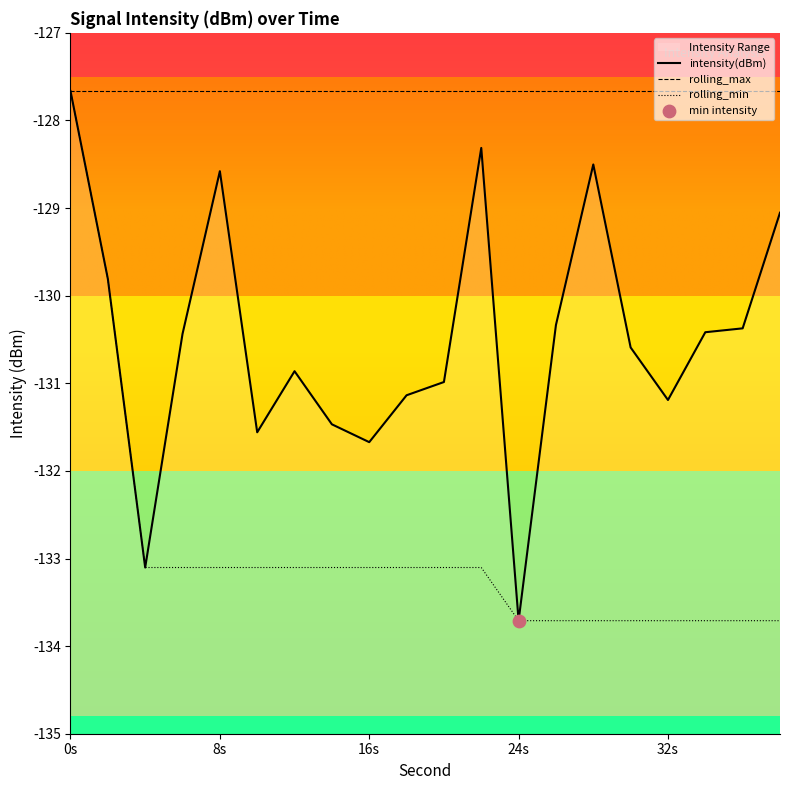

What are all the series names shown in the legend?

intensity(dBm), rolling_max, rolling_min